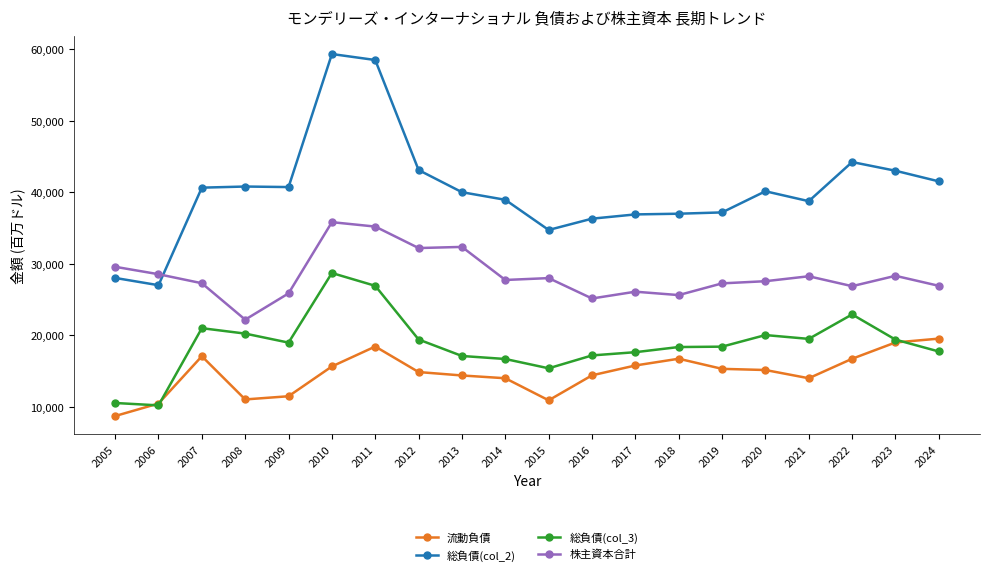

What is the value of the 流動負債 point at the 10th from the left?

14007